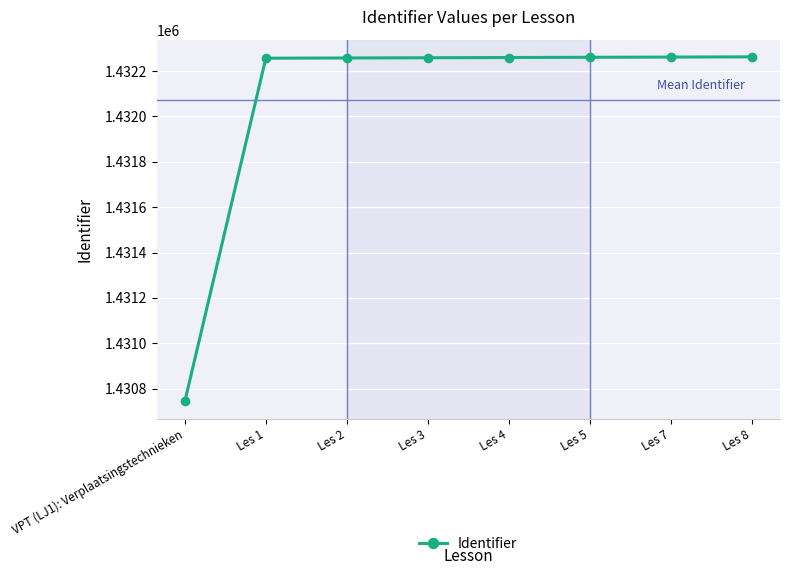

What is the difference between the second highest and minimum values?

1518